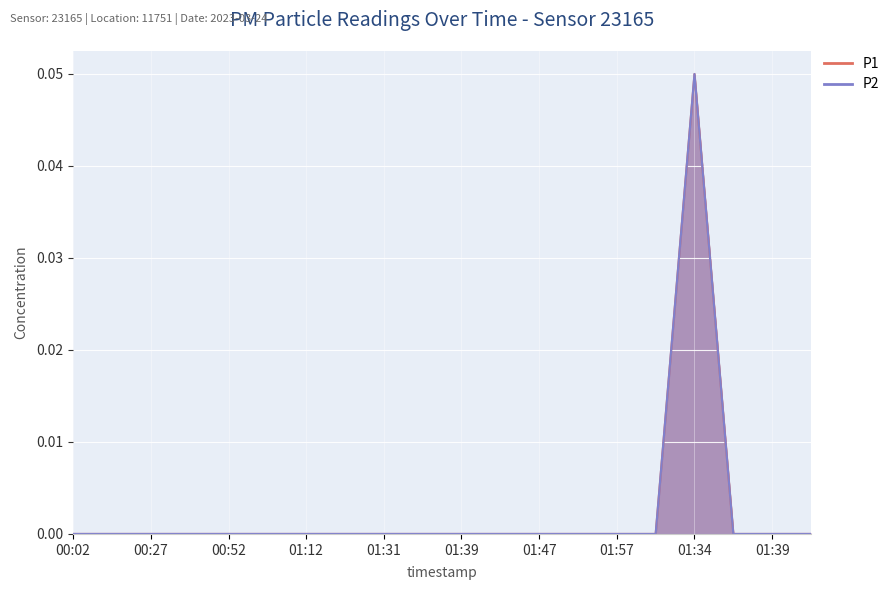

Reading left to right, what are all the values shown in this chart?

P1: 00:02=0.0	00:14=0.0	00:27=0.0	00:39=0.0	00:52=0.0	01:02=0.0	01:12=0.0	01:22=0.0	01:31=0.0	01:36=0.0	01:39=0.0	01:42=0.0	01:47=0.0	01:52=0.0	01:57=0.0	02:02=0.0	01:34=0.1	01:36=0.0	01:39=0.0	01:41=0.0
P2: 00:02=0.0	00:14=0.0	00:27=0.0	00:39=0.0	00:52=0.0	01:02=0.0	01:12=0.0	01:22=0.0	01:31=0.0	01:36=0.0	01:39=0.0	01:42=0.0	01:47=0.0	01:52=0.0	01:57=0.0	02:02=0.0	01:34=0.1	01:36=0.0	01:39=0.0	01:41=0.0